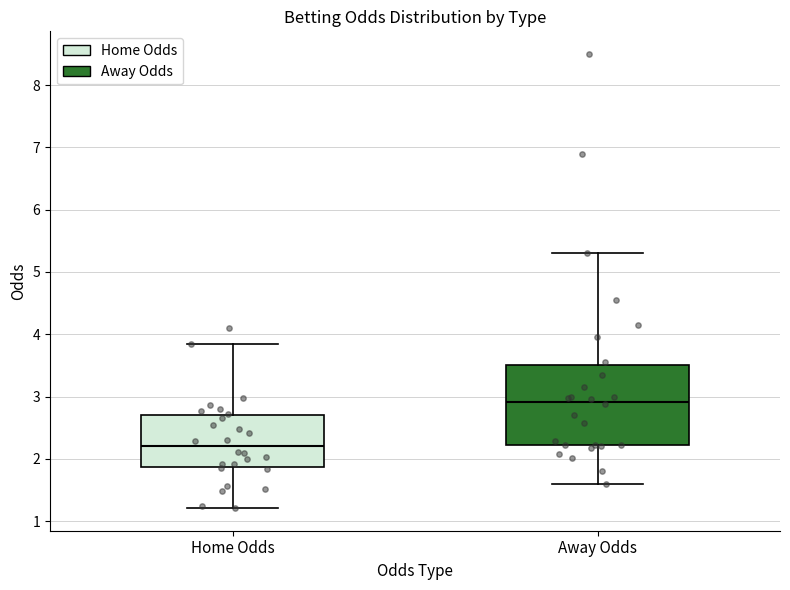

Where does the upper whisker of the box for Away Odds end on the y-axis? The values are not printed on the chart, so give them approximately, as read against the axis.

5.3